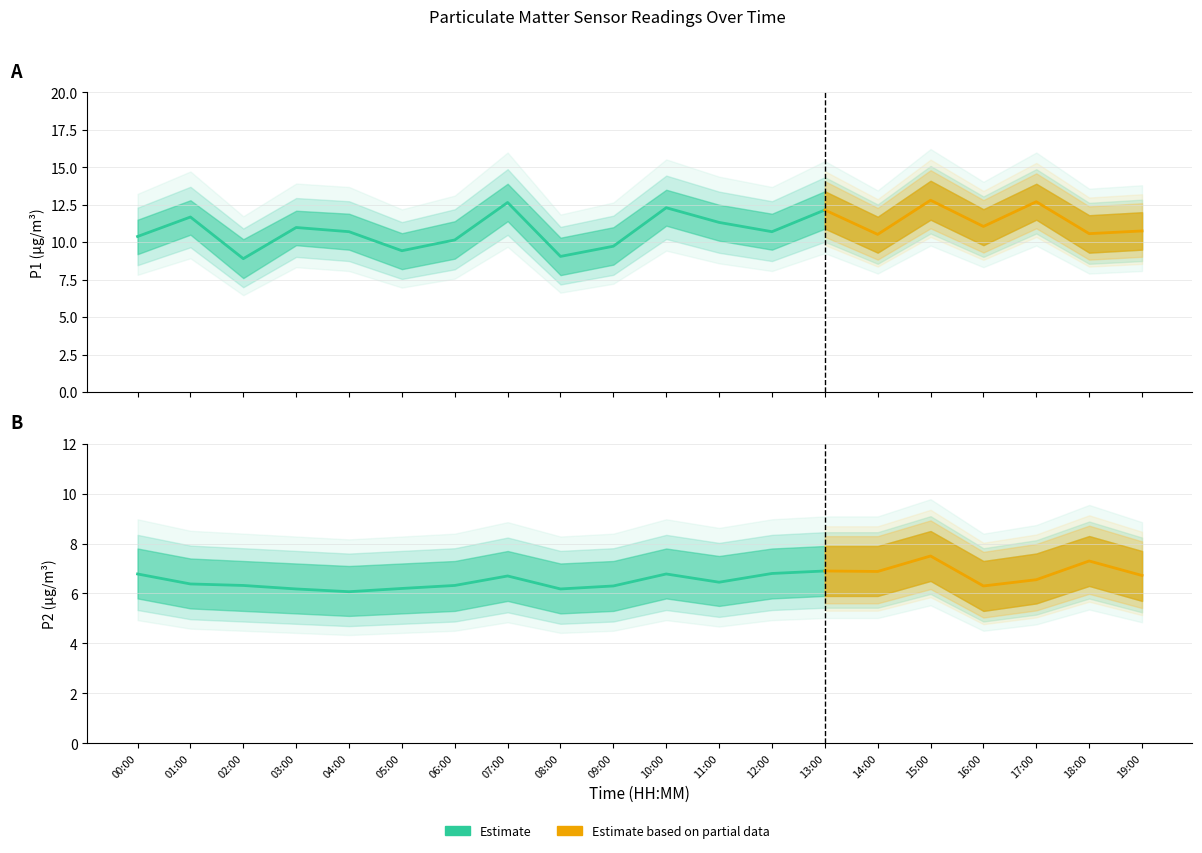

Where does the P1 series first go above 10?

00:00